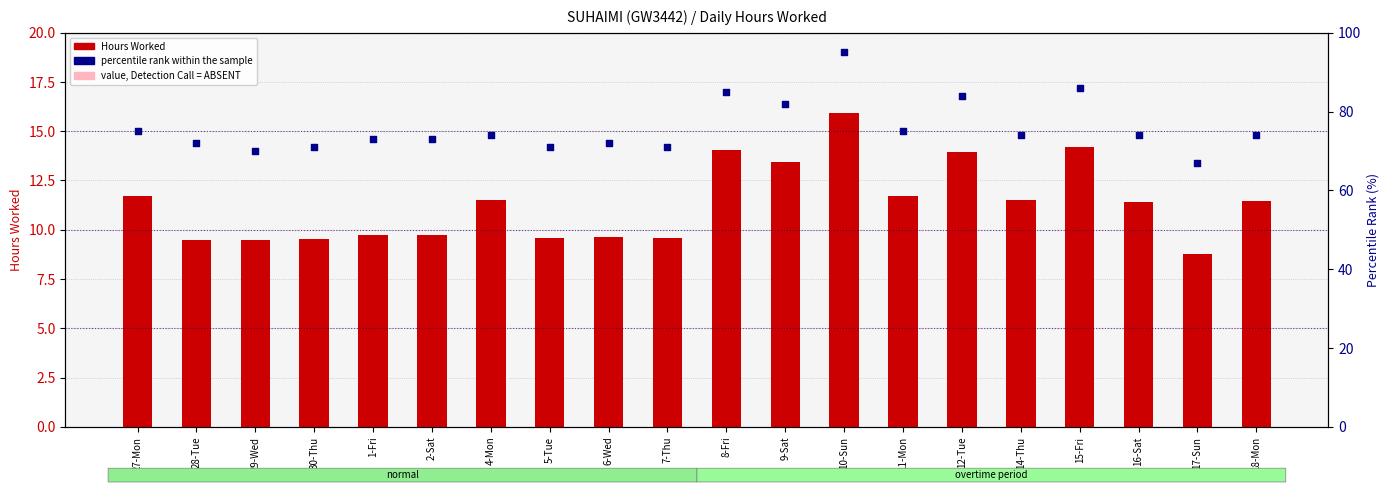

Which series has the largest Y range (max minus min)?

percentile rank within the sample